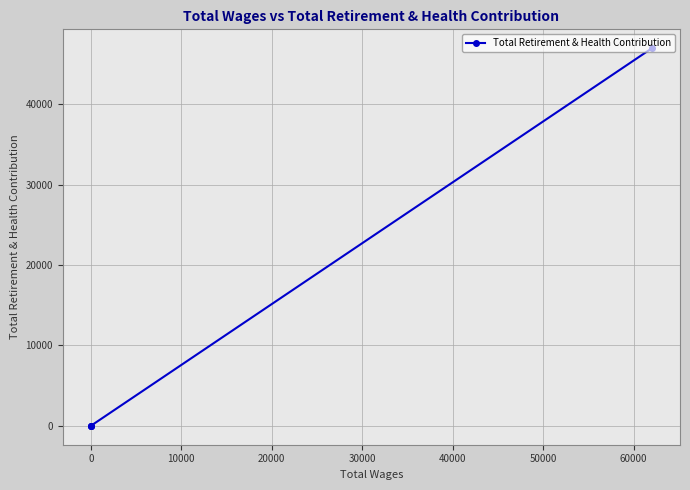

How many lines are shown in the chart?

1